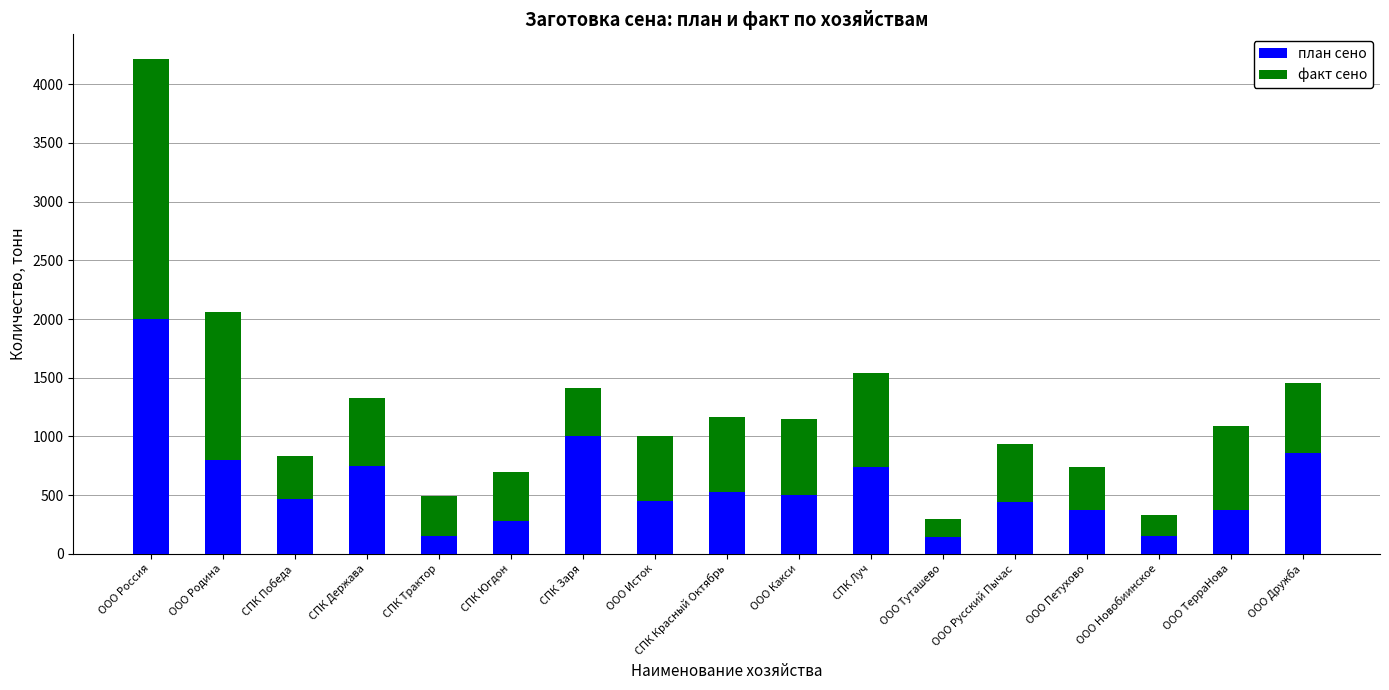

What is the total value across all series at СПК Красный Октябрь?

1163